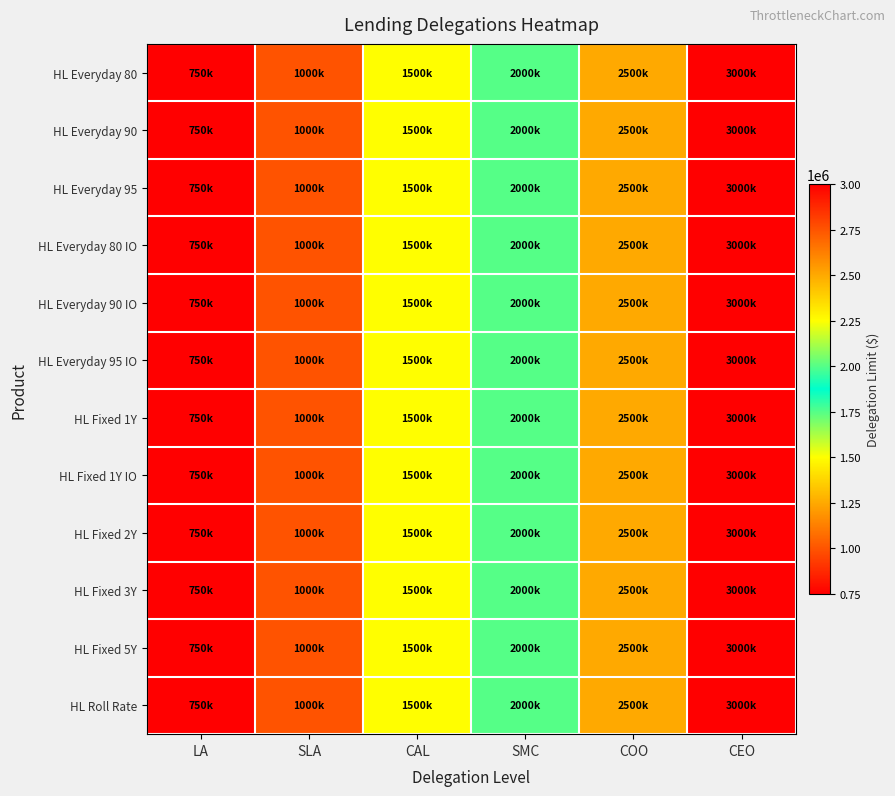

How many distinct data groups are displayed?

12